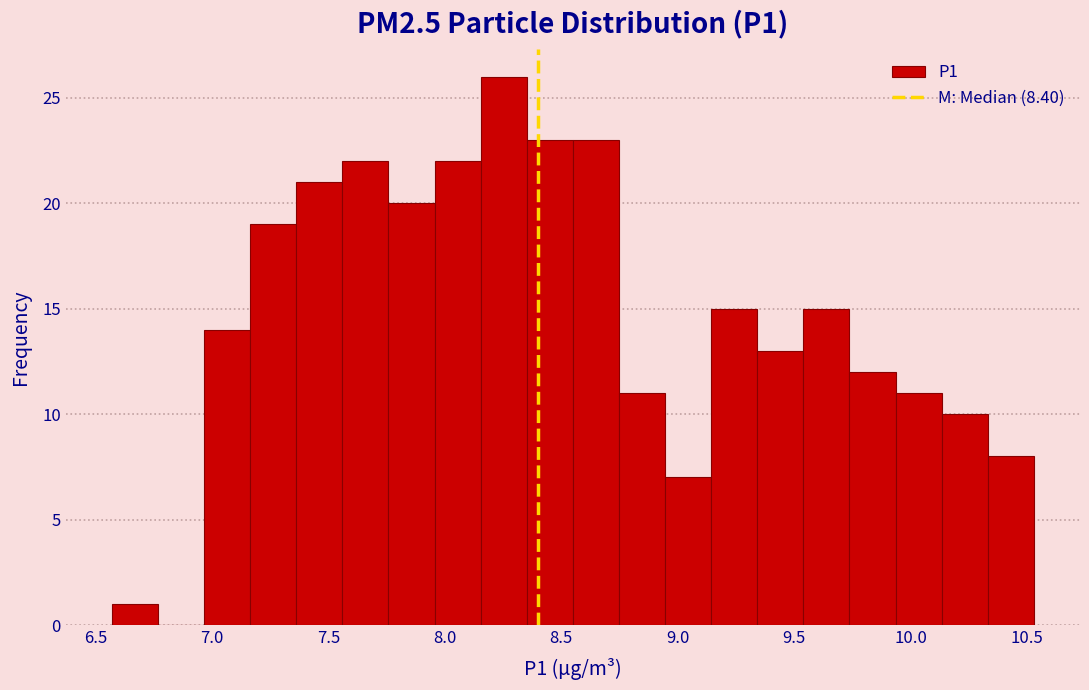

Read against the x-axis, roughly where is the centre of the tallest bar?

8.25